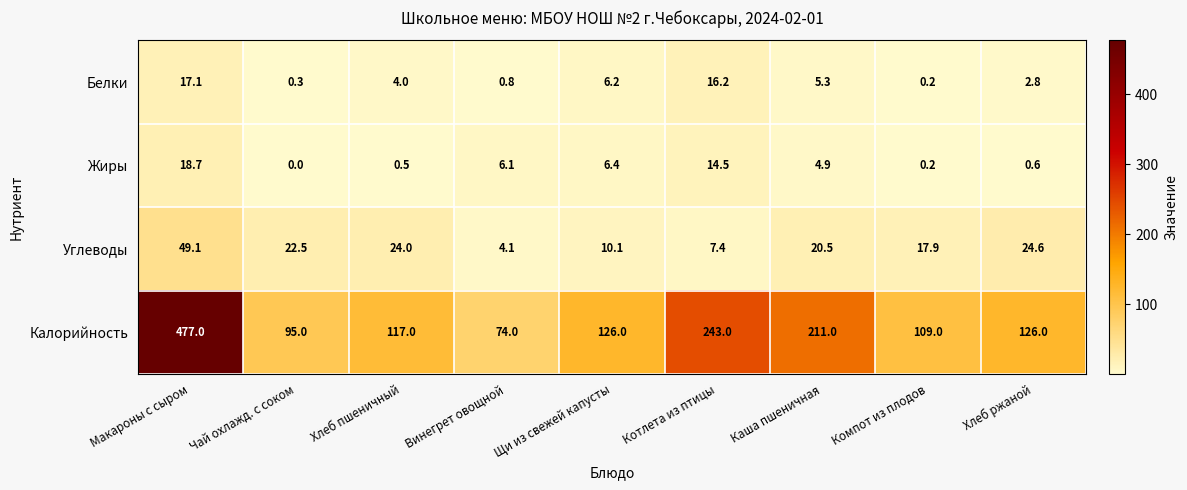

Count the number of categories in the chart.

9